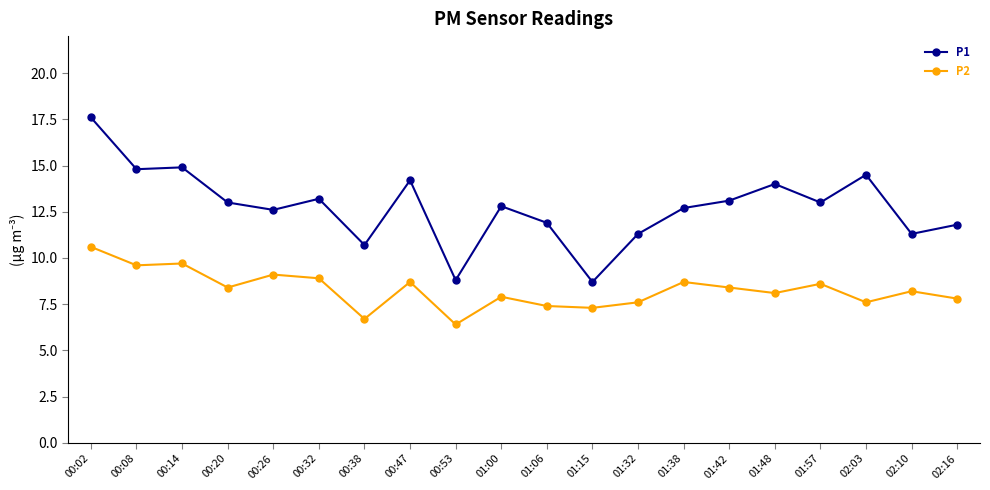

Reading left to right, transcribe all the data shown in this chart.

P1: 00:02=17.6	00:08=14.8	00:14=14.9	00:20=13.0	00:26=12.6	00:32=13.2	00:38=10.7	00:47=14.2	00:53=8.8	01:00=12.8	01:06=11.9	01:15=8.7	01:32=11.3	01:38=12.7	01:42=13.1	01:48=14.0	01:57=13.0	02:03=14.5	02:10=11.3	02:16=11.8
P2: 00:02=10.6	00:08=9.6	00:14=9.7	00:20=8.4	00:26=9.1	00:32=8.9	00:38=6.7	00:47=8.7	00:53=6.4	01:00=7.9	01:06=7.4	01:15=7.3	01:32=7.6	01:38=8.7	01:42=8.4	01:48=8.1	01:57=8.6	02:03=7.6	02:10=8.2	02:16=7.8